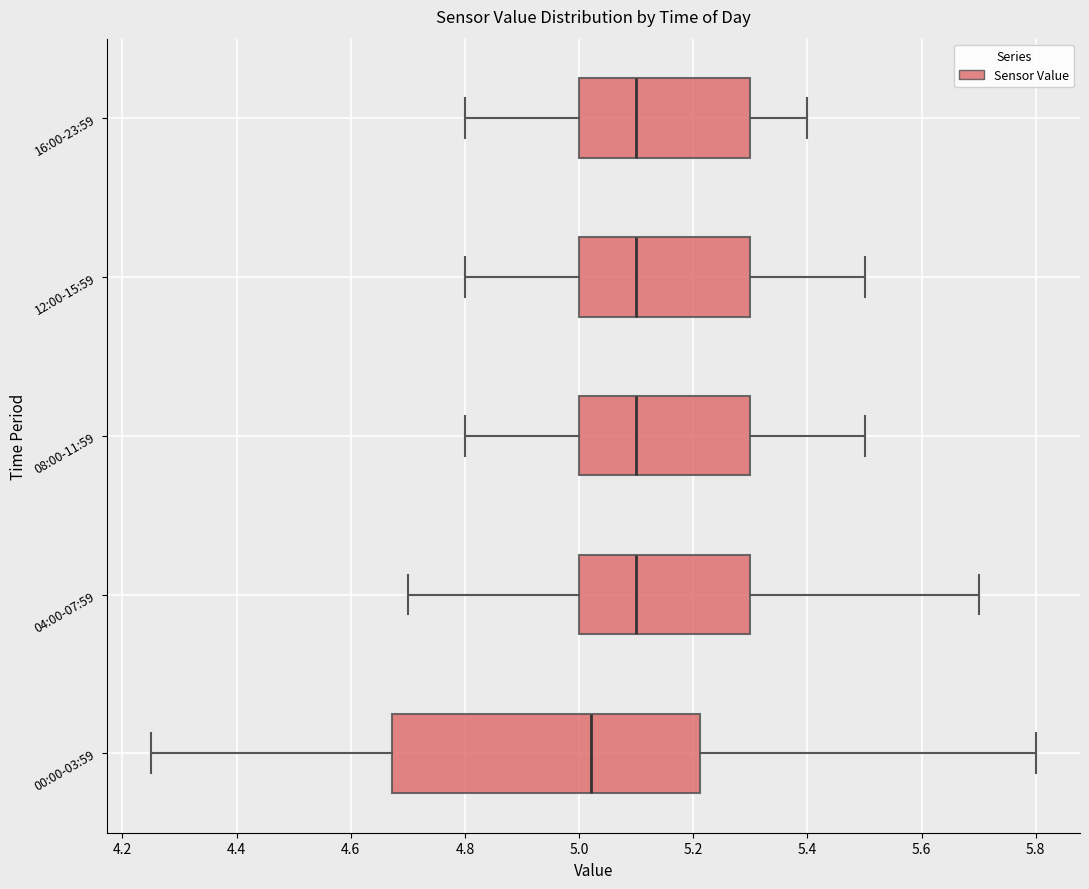

Comparing the boxes themselves (not the whiskers), which one is the widest?

00:00-03:59